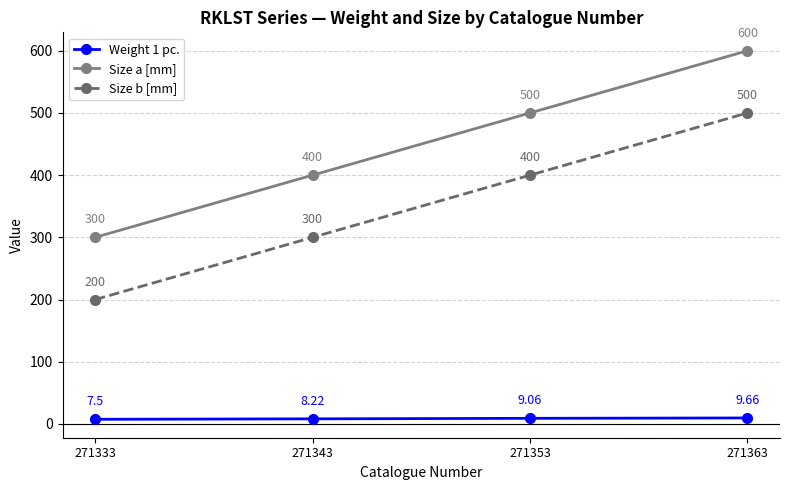

List the series in order of their overall mean, highest first.

Size a [mm], Size b [mm], Weight 1 pc.